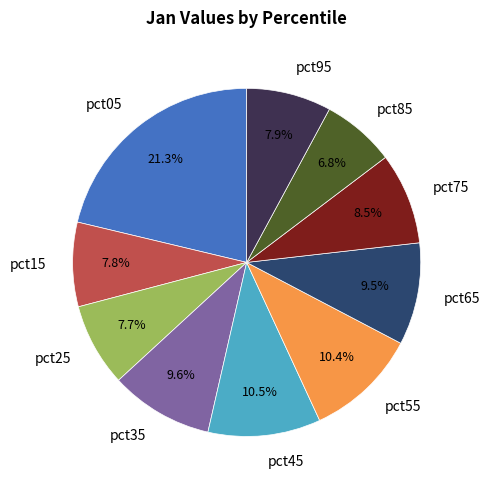

Which slice is the largest?

pct05